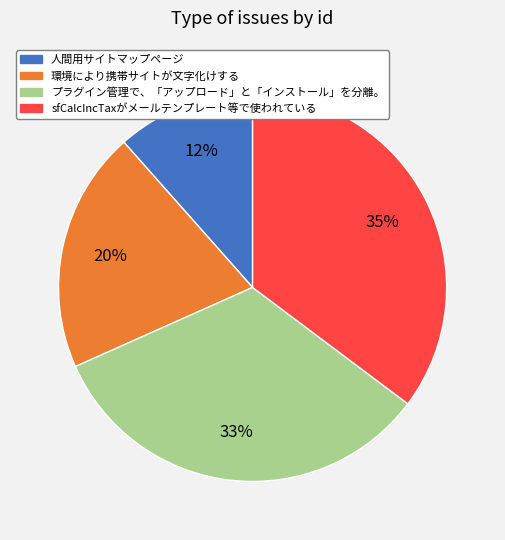

Count the number of slices in the pie.

4